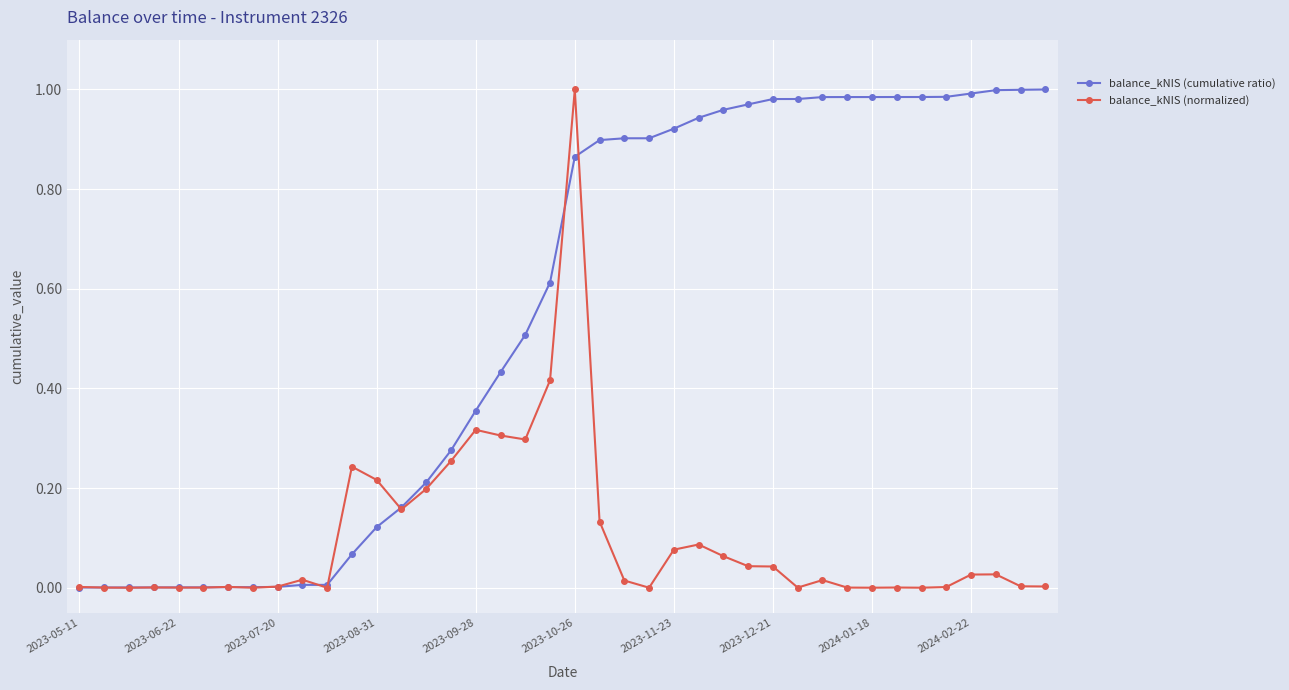

How many distinct data groups are displayed?

2